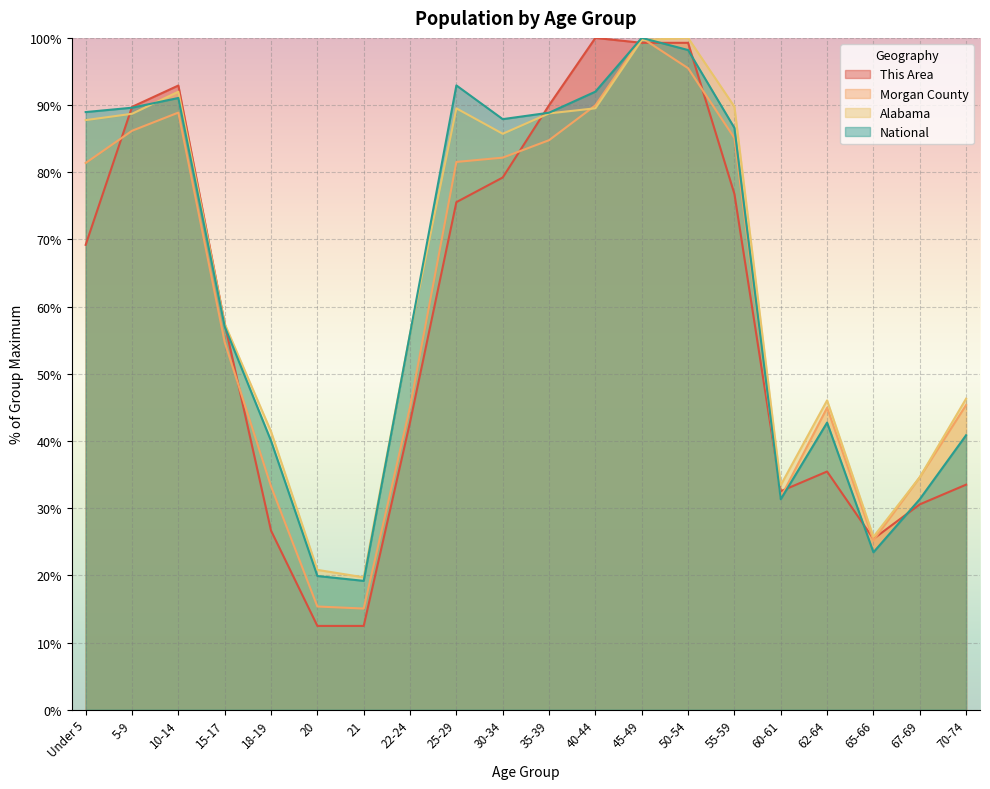

Count the number of data series in this chart.

4